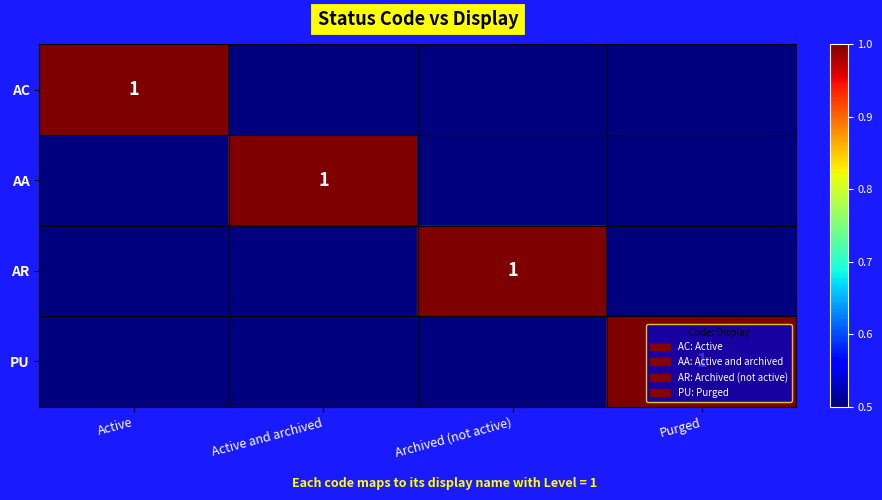

Is it true that PU equals 0.7 at Purged?

False